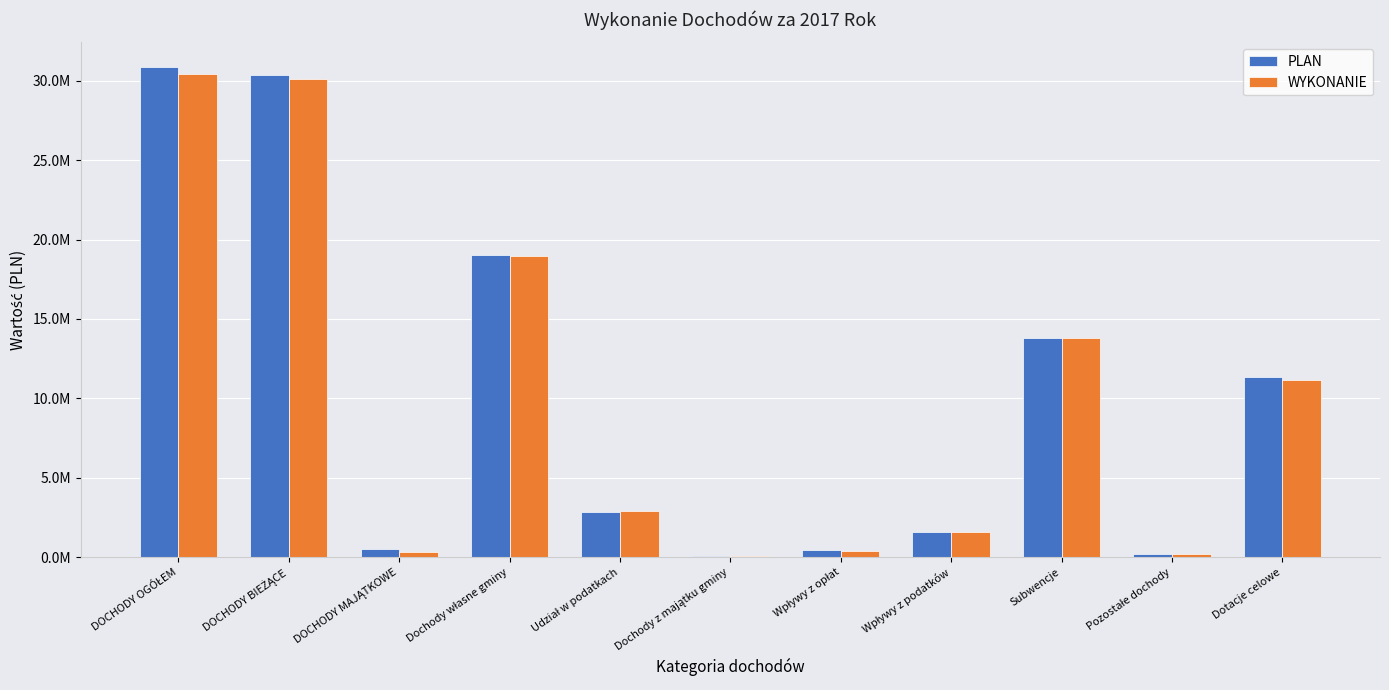

Are the bars grouped side by side (vs. stacked)?

Yes